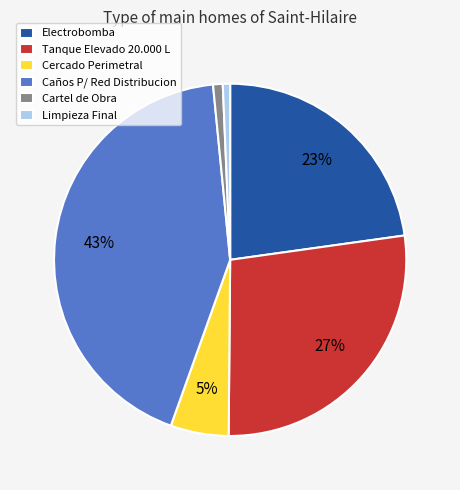

To the nearest percent, what is the combined percentage of Cercado Perimetral and Cartel de Obra?

6%